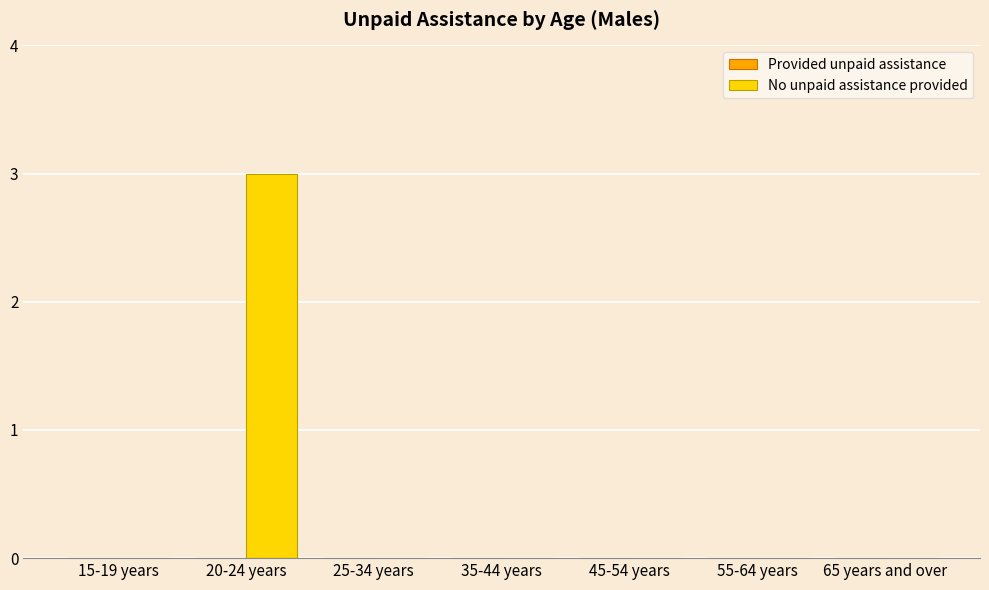

The chart shows a value of -1 at 45-54 years. True or false?

False